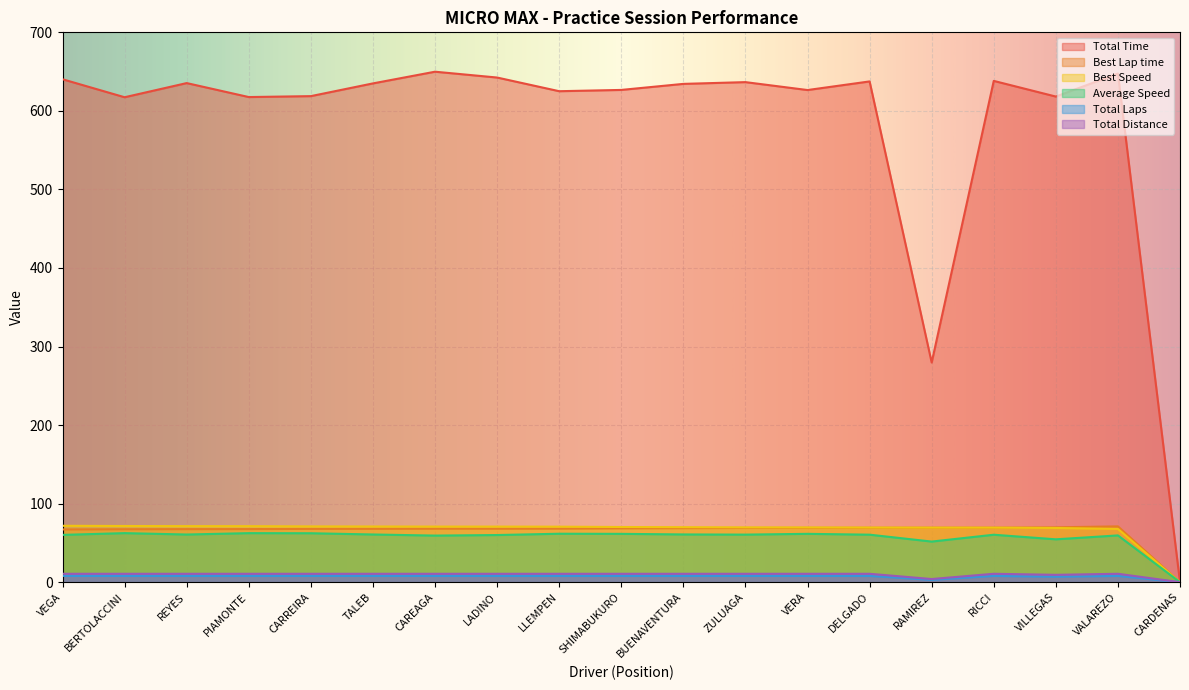

What is the difference between the highest and lowest values at LLEMPEN?

617.1